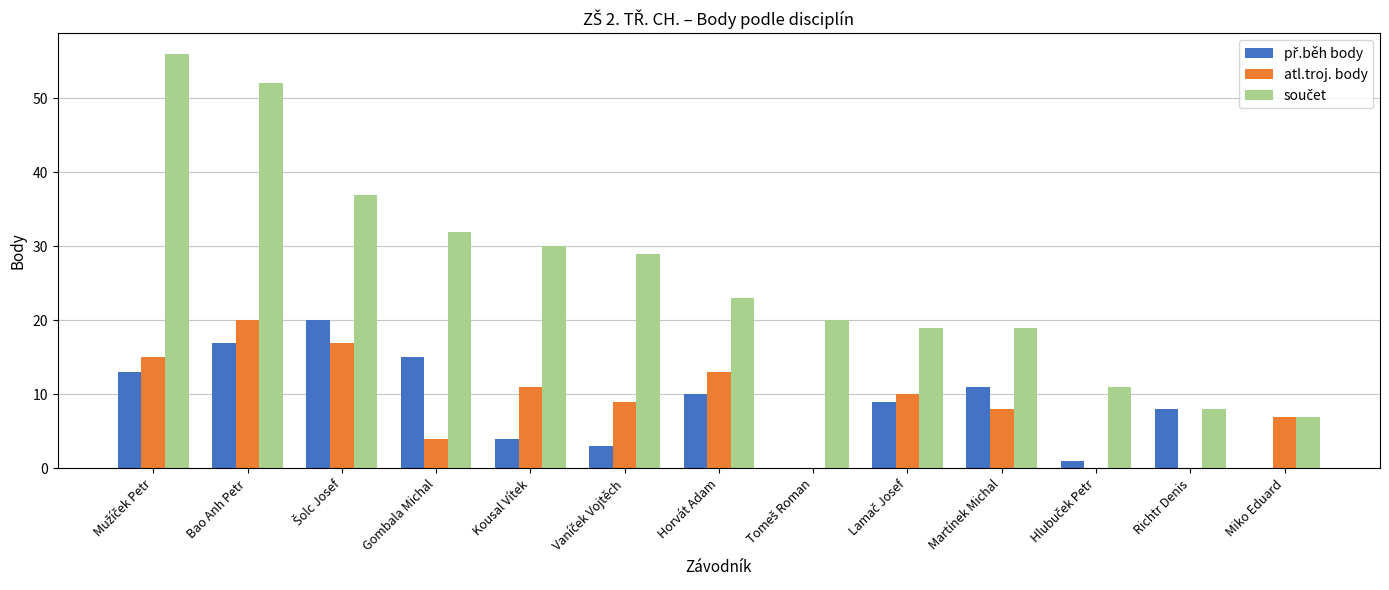

What is the greatest value displayed?

56